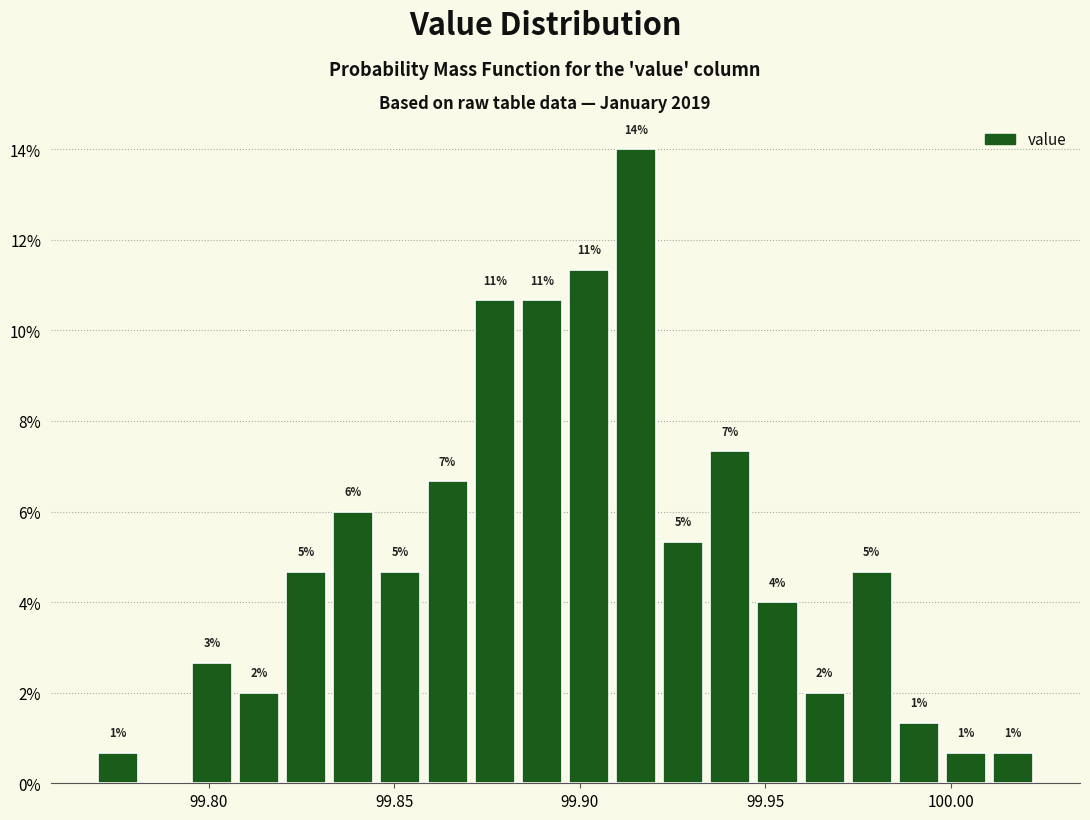

Around what value on the x-axis is the tallest bar? Give the approximate position of its centre, as read against the axis.

99.915